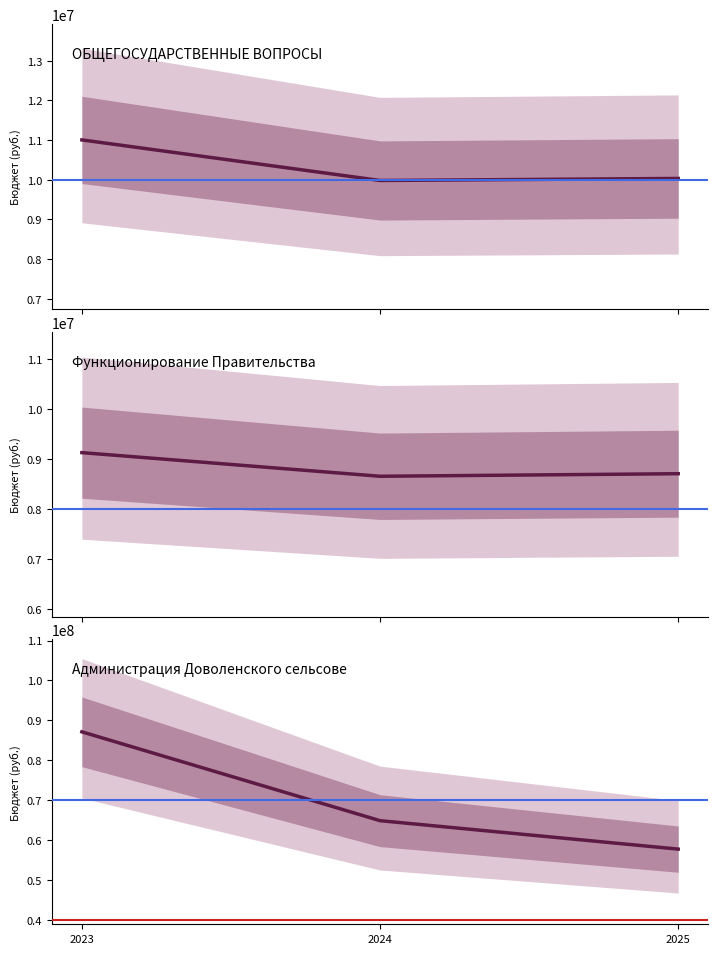

Which has a higher value, 2024 or 2025?

2025